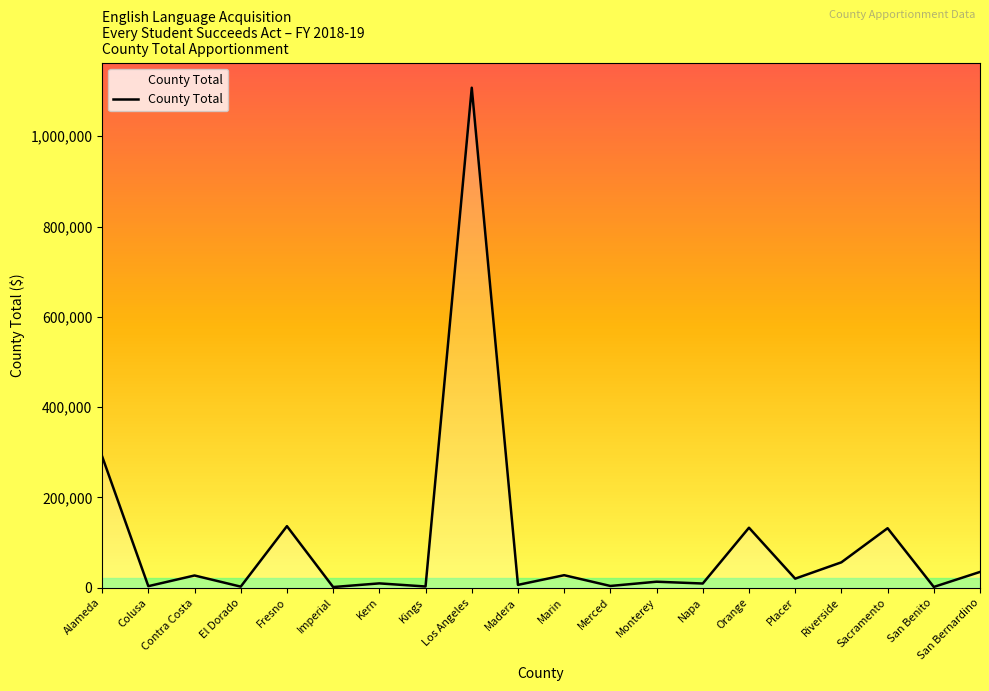

At which category does the data reach its first local peak?

Contra Costa